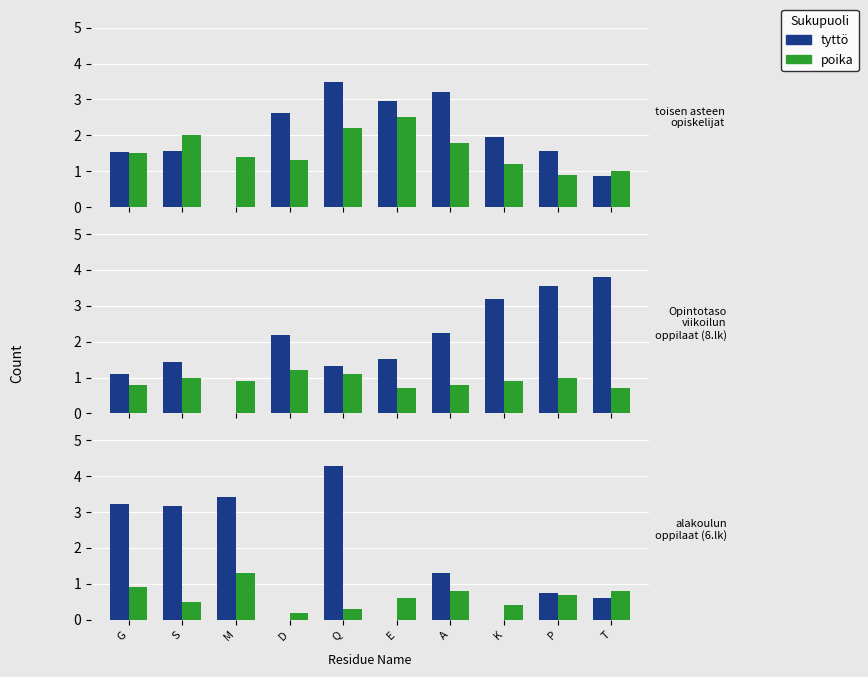

What are all the series names shown in the legend?

tyttö, poika